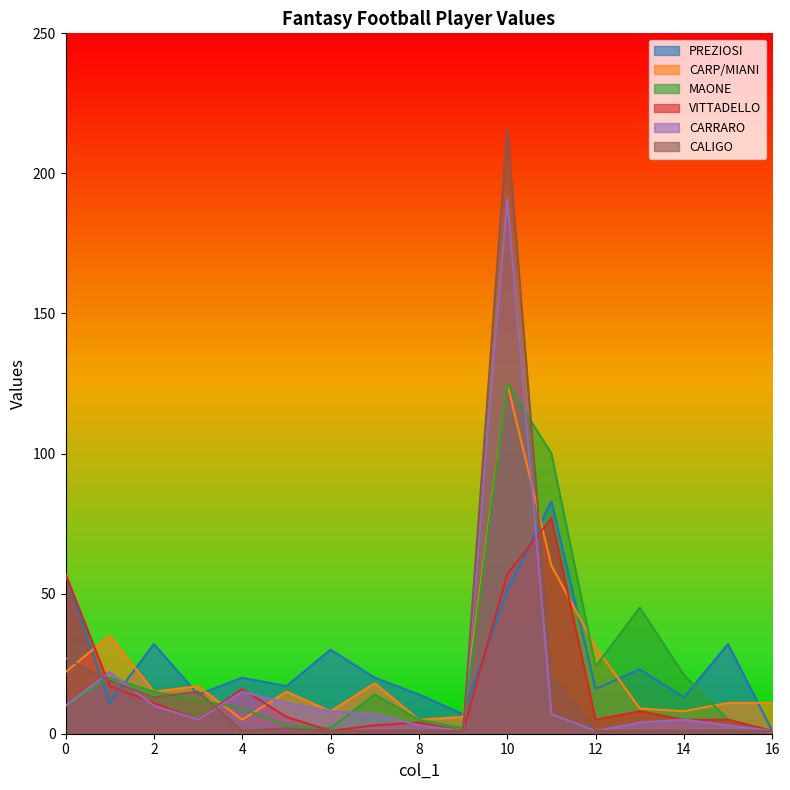

Reading right to left, what are all the values shown in this chart?

PREZIOSI: 1	32	13	23	16	83	51	7	14	20	30	17	20	14	32	11	57
CARP/MIANI: 11	11	8	9	31	60	125	6	5	18	8	15	5	17	15	35	22
MAONE: 1	5	21	45	24	100	125	2	5	14	2	3	9	12	15	20	10
VITTADELLO: 1	5	5	8	5	77	57	1	4	3	1	6	16	5	11	17	57
CARRARO: 1	3	5	4	1	7	191	1	3	7	8	11	15	5	10	22	10
CALIGO: 1	1	1	1	1	21	216	1	1	1	1	2	1	15	13	19	27